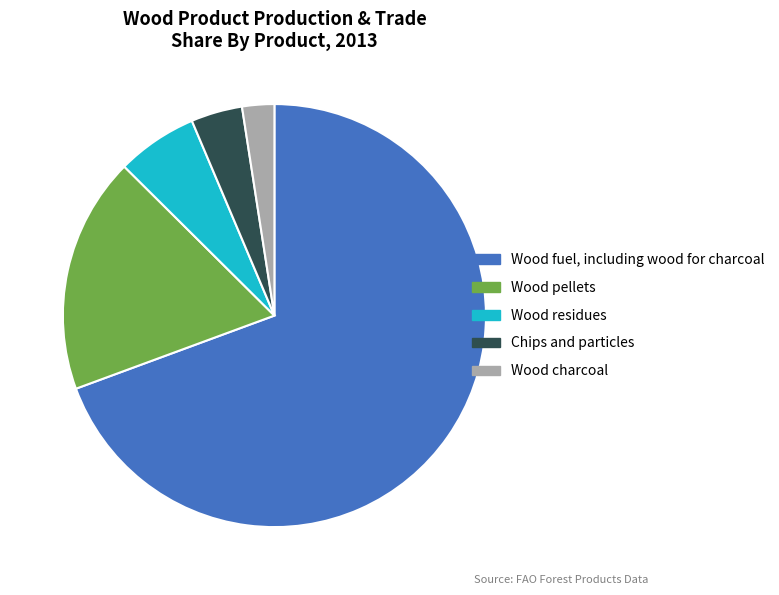

What is the ratio of the value at Wood pellets to the value at Wood charcoal?

7.4